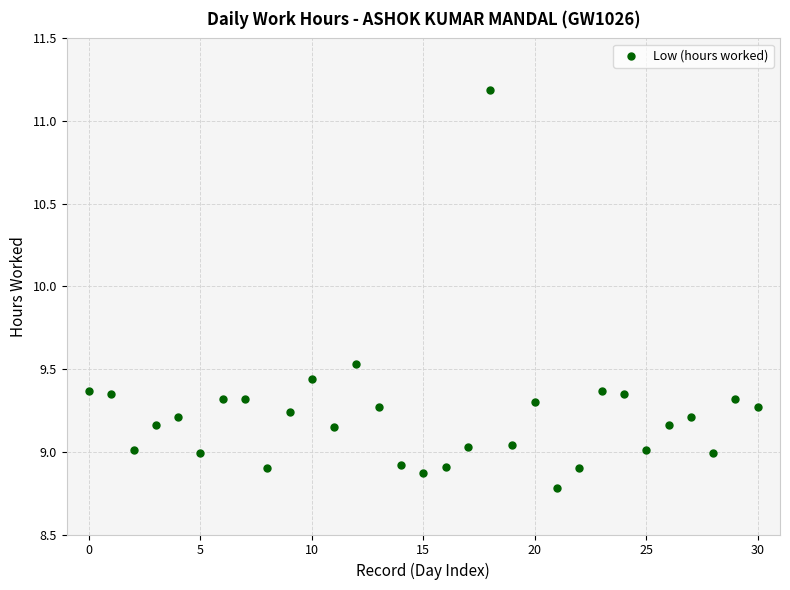

What is the range of Y values (max minus min)?

2.4